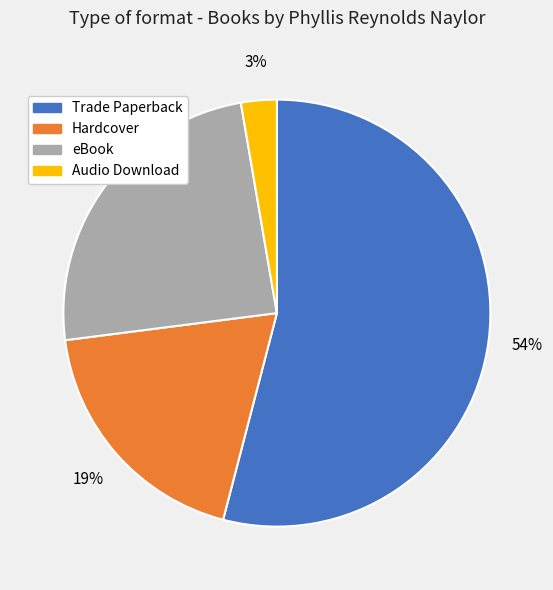

Which slice is the smallest?

Audio Download